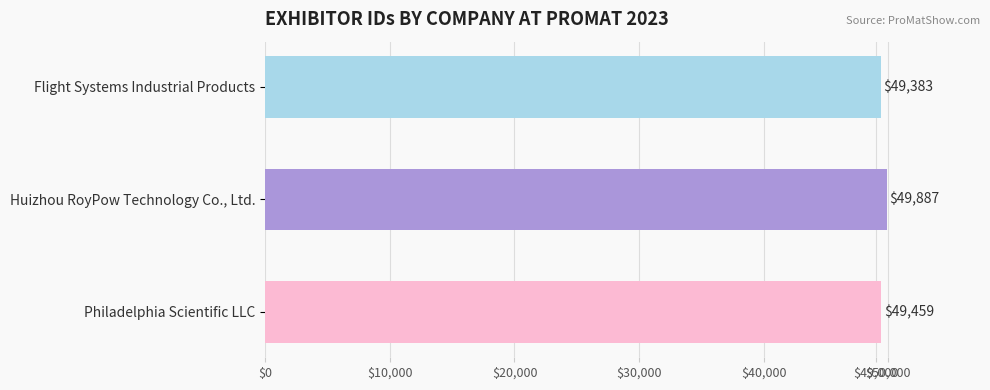

List the labels in order of value, smallest first.

Flight Systems Industrial Products, Philadelphia Scientific LLC, Huizhou RoyPow Technology Co., Ltd.